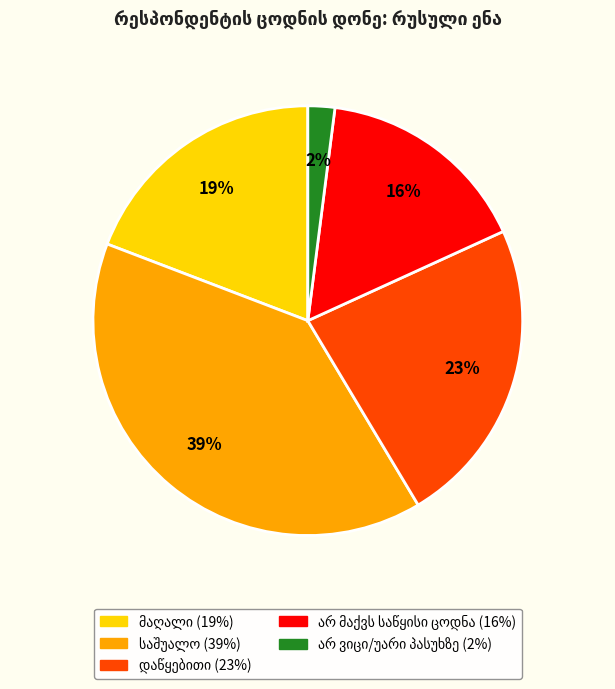

To the nearest percent, what is the average slice percentage?

20%